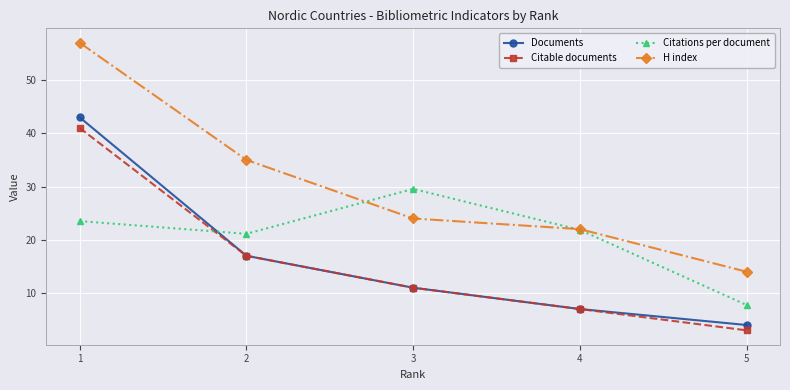

What is the sum of all H index values?

152.0